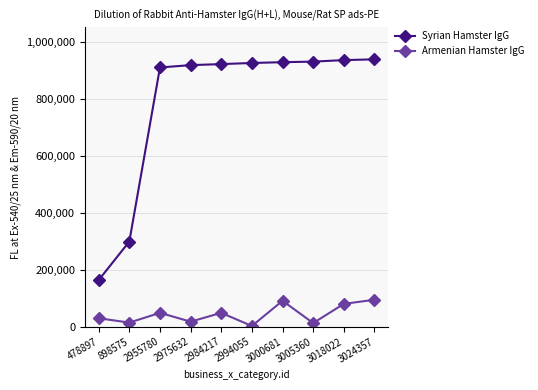

What is the value of the Armenian Hamster IgG point at the 6th from the left?

2886